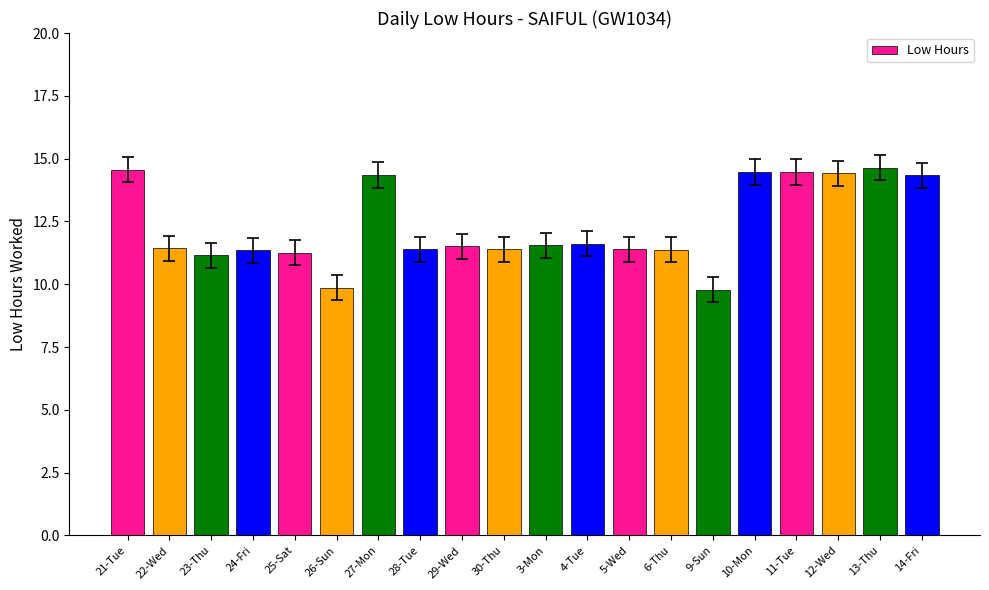

What is the approximate value at 30-Thu?

11.4